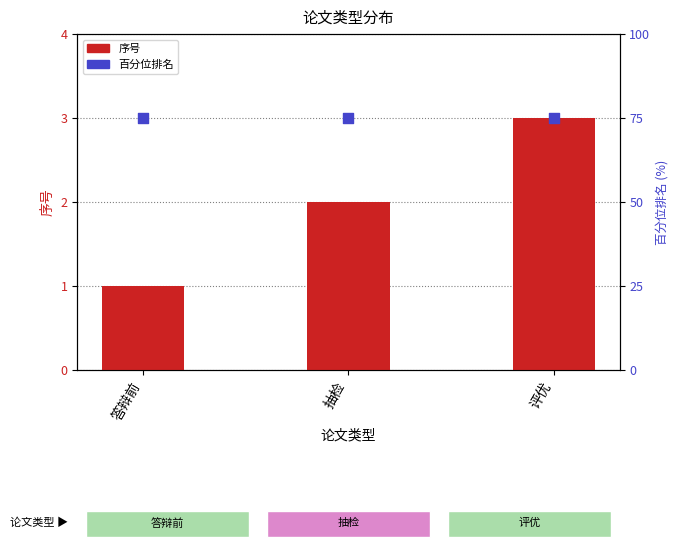

Which series contains the lowest Y value?

序号